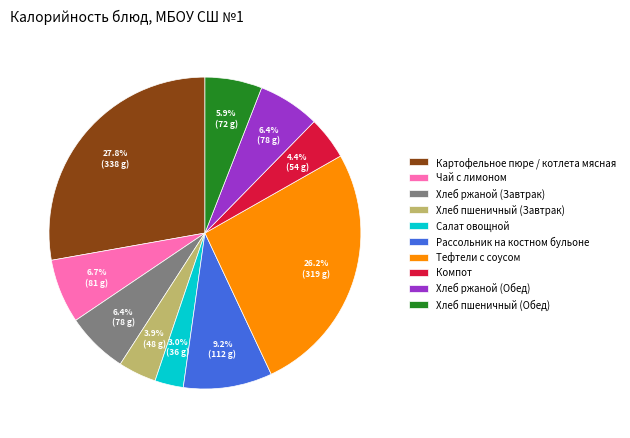

Is it true that Рассольник на костном бульоне is 1% of the pie?

False